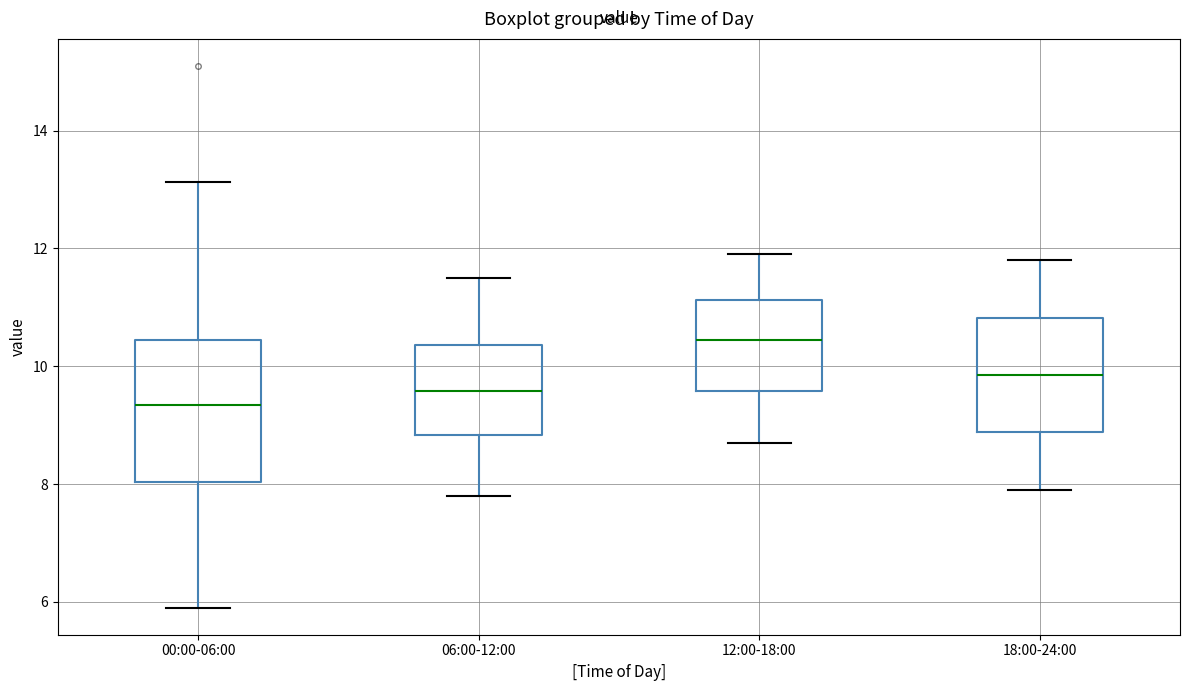

Reading left to right, read every box against the y-axis: the position of its median line, the range the box covers, and the ends of its whiskers. The values are not printed on the chart, so give them approximately, as read against the axis.

00:00-06:00: median 9.4, box 8.0 to 10.4, whiskers 6.0 to 13.2
06:00-12:00: median 9.6, box 8.8 to 10.4, whiskers 7.8 to 11.6
12:00-18:00: median 10.4, box 9.6 to 11.2, whiskers 8.8 to 12.0
18:00-24:00: median 9.8, box 8.8 to 10.8, whiskers 8.0 to 11.8